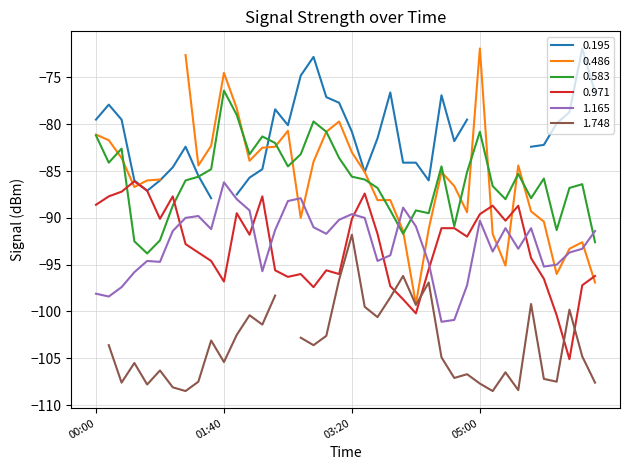

Does the chart display data point markers on the line(s)?

No